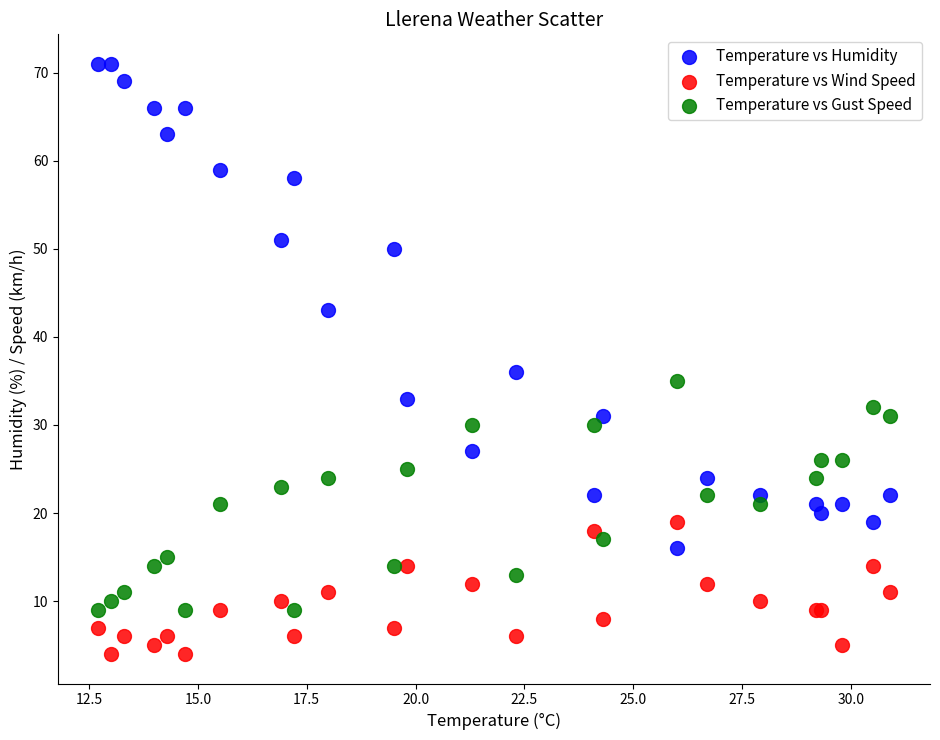

Which series reaches the minimum Y coordinate?

Temperature vs Wind Speed